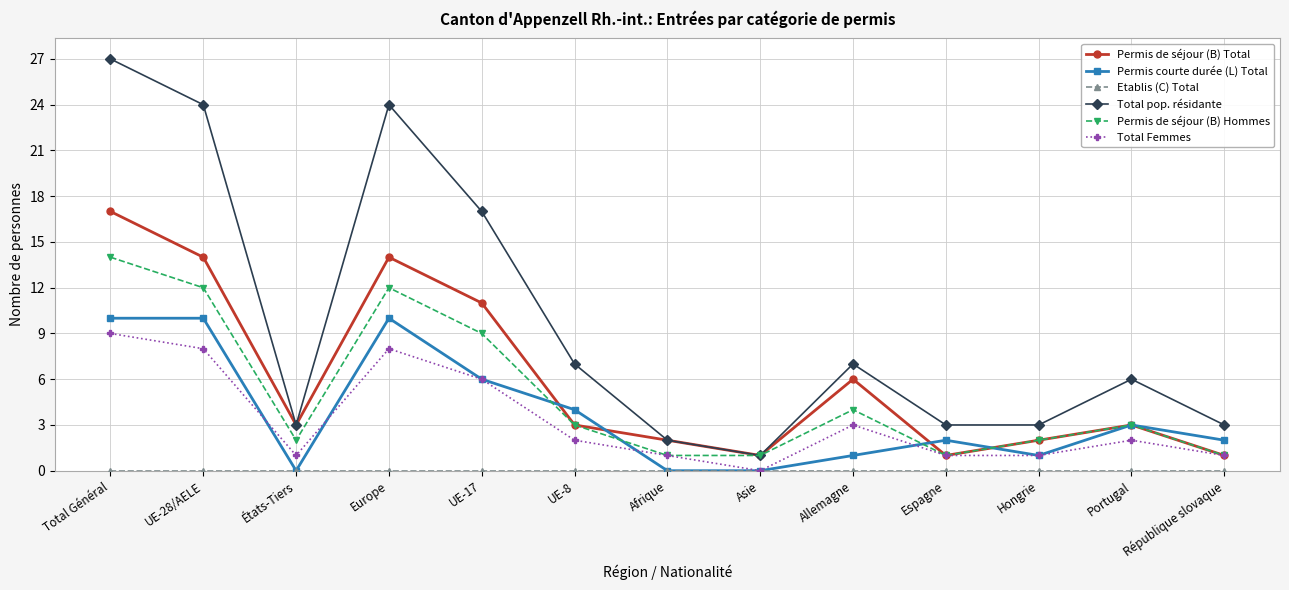

How many values in the Total Femmes series are below 2?

6